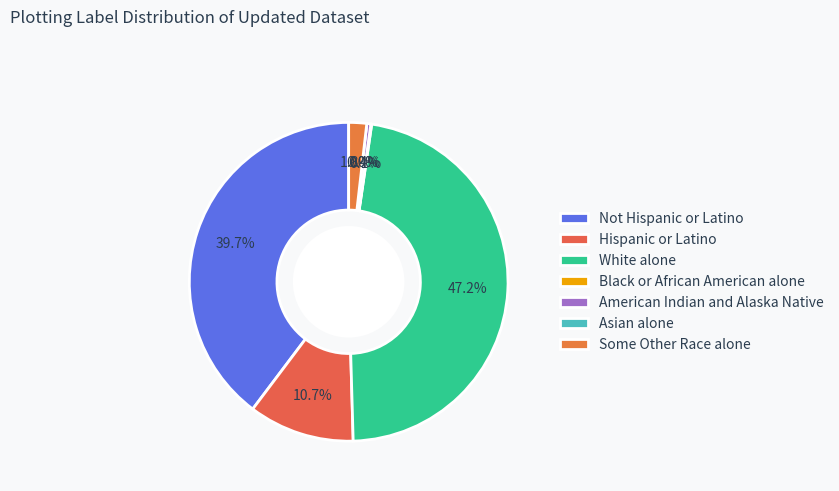

To the nearest percent, what portion does Not Hispanic or Latino represent?

40%